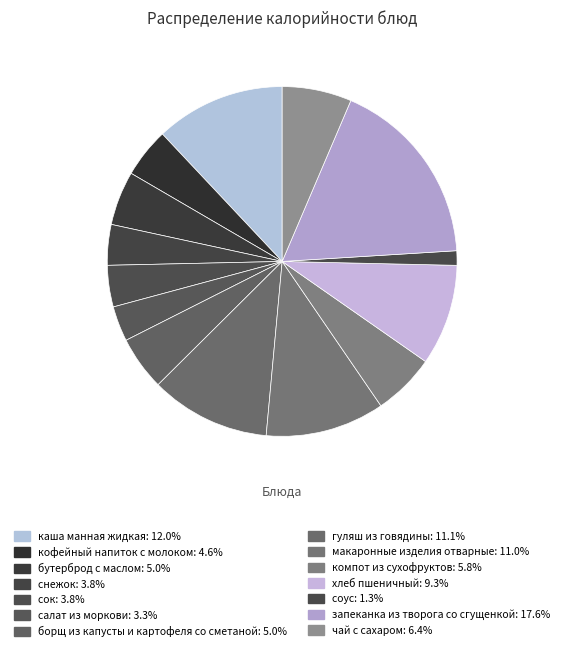

The салат из моркови slice represents 1% of the pie. True or false?

False